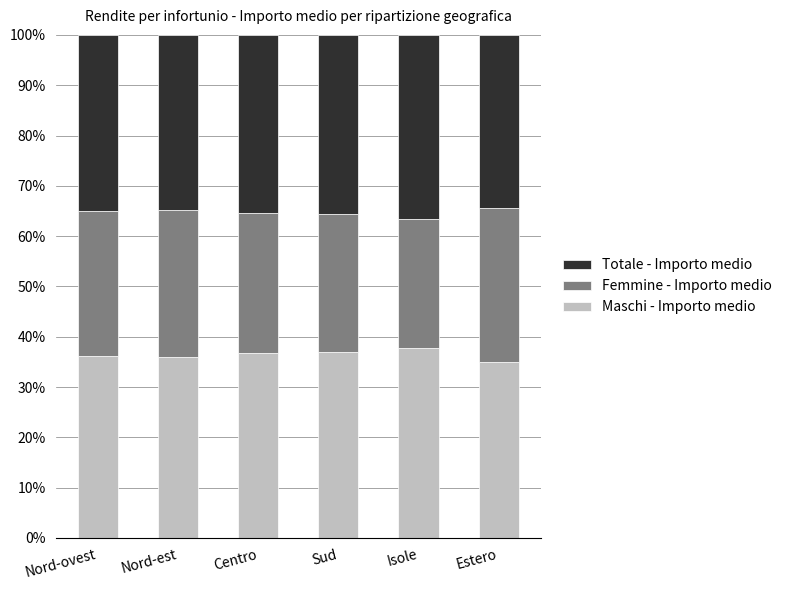

What is the sum of the Maschi - Importo medio values at Centro and Sud?

73.8